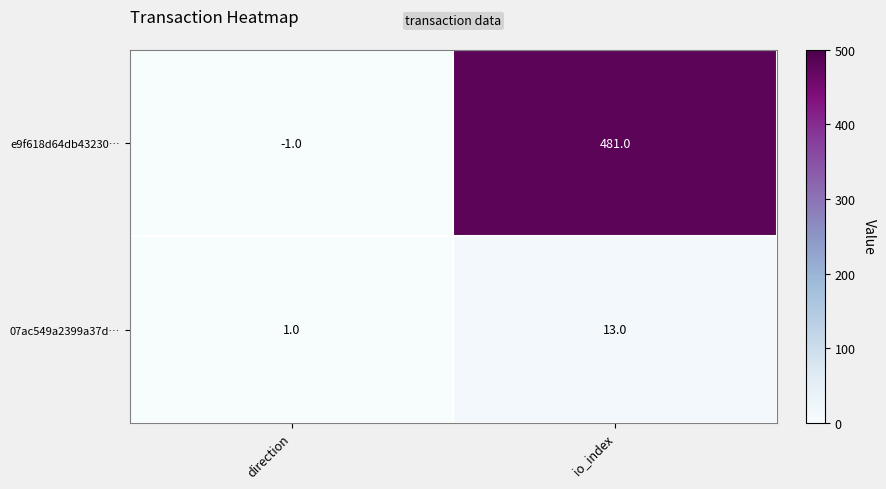

Rank the series at direction from lowest to highest value.

e9f618d64db43230…, 07ac549a2399a37d…